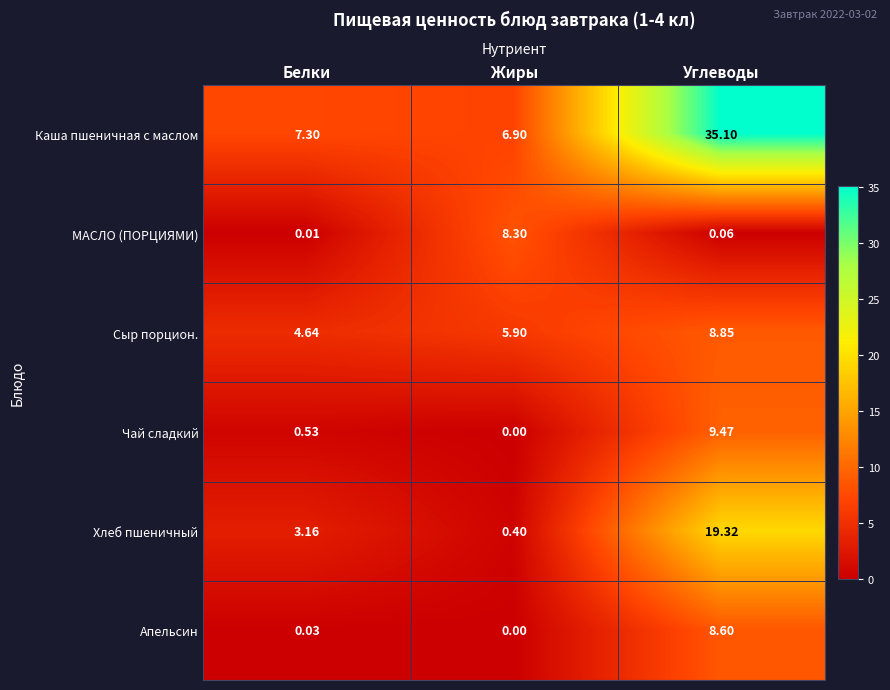

At Углеводы, list the series in order from smallest to largest.

МАСЛО (ПОРЦИЯМИ), Апельсин, Сыр порцион., Чай сладкий, Хлеб пшеничный, Каша пшеничная с маслом